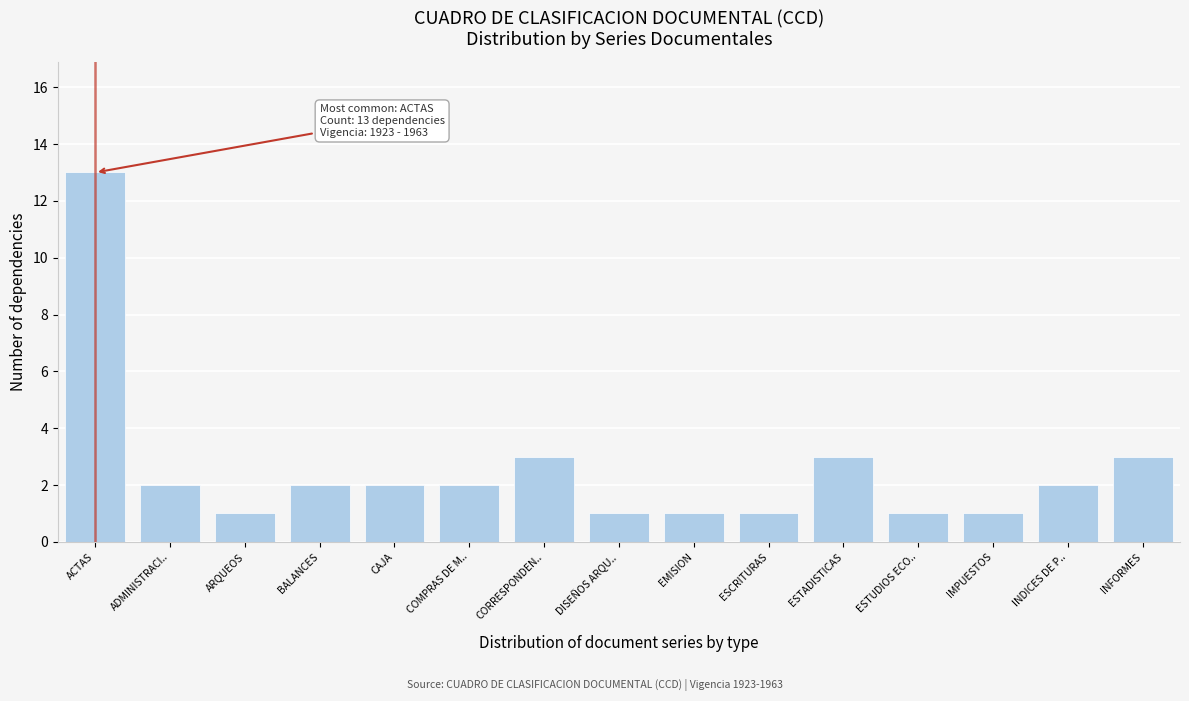

Reading right to left, extract all data points from this chart.

3	2	1	1	3	1	1	1	3	2	2	2	1	2	13